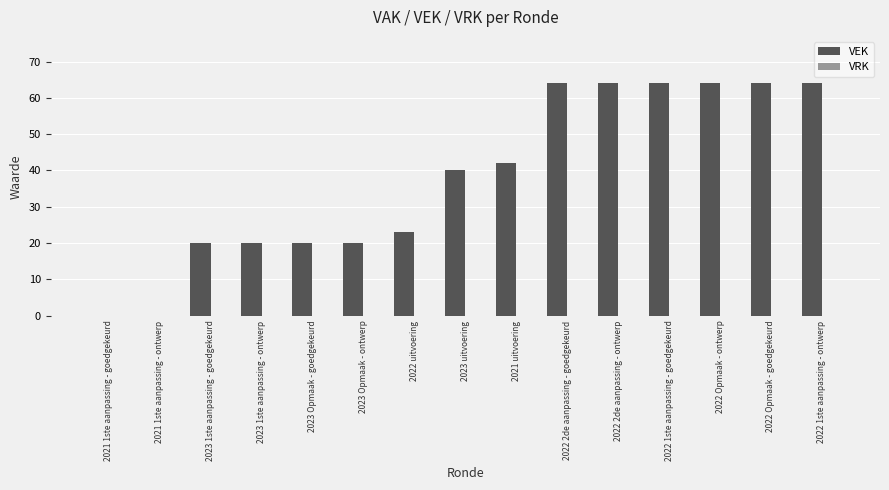

True or false: the data shows 99 at 2022 Opmaak - ontwerp.

False